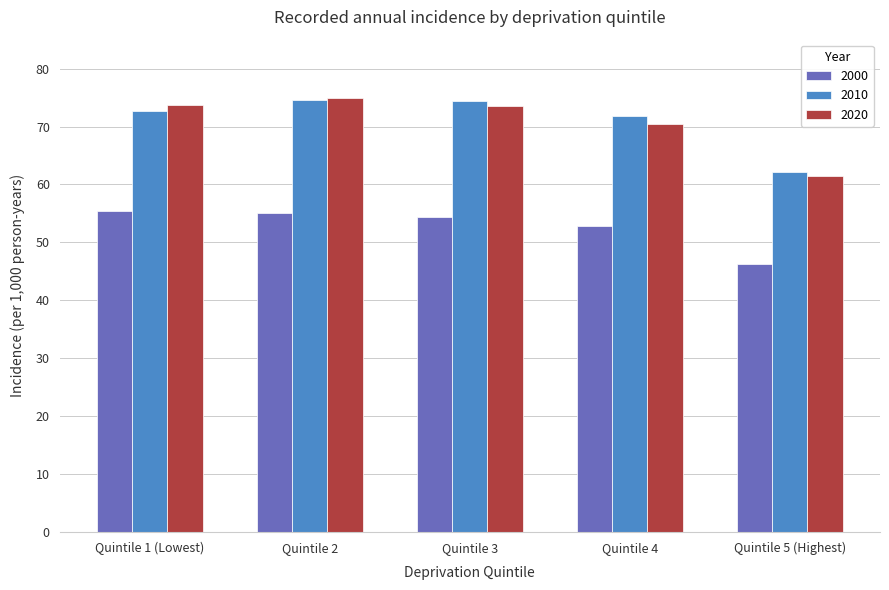

What is the difference between the highest and lowest values at Quintile 2?

19.9